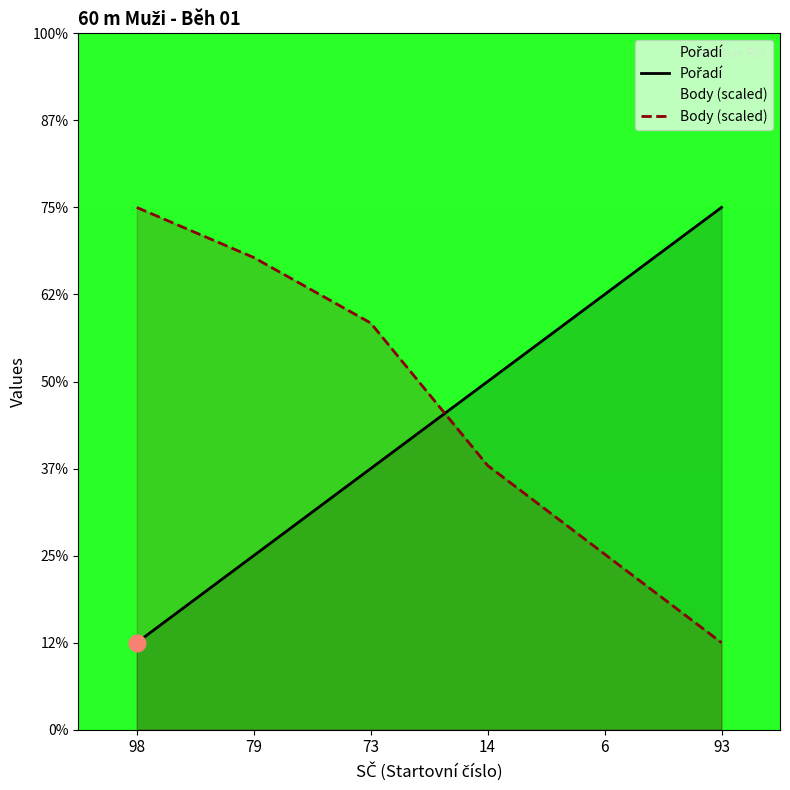

True or false: Pořadí has more than 2 interior local peaks.

False